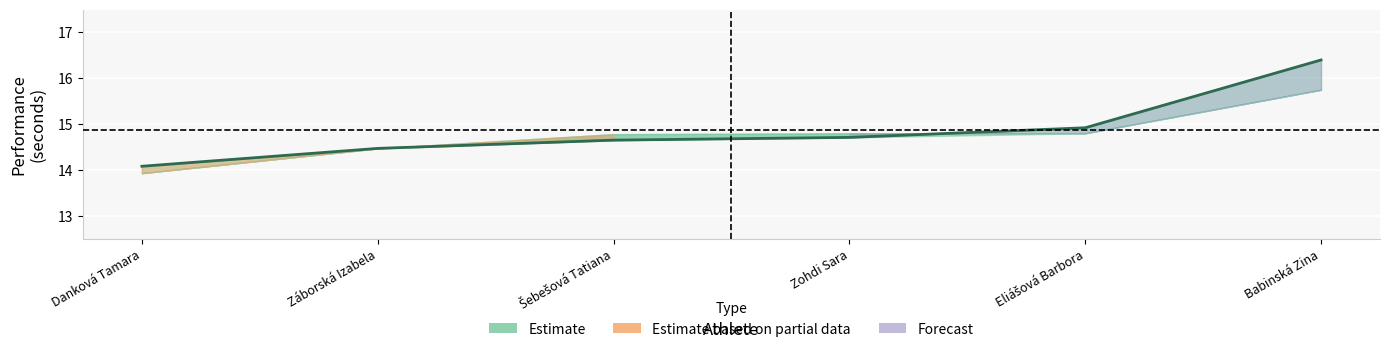

Rank the categories by value from lowest to highest.

Danková Tamara, Záborská Izabela, Šebešová Tatiana, Zohdi Sara, Eliášová Barbora, Babinská Zina